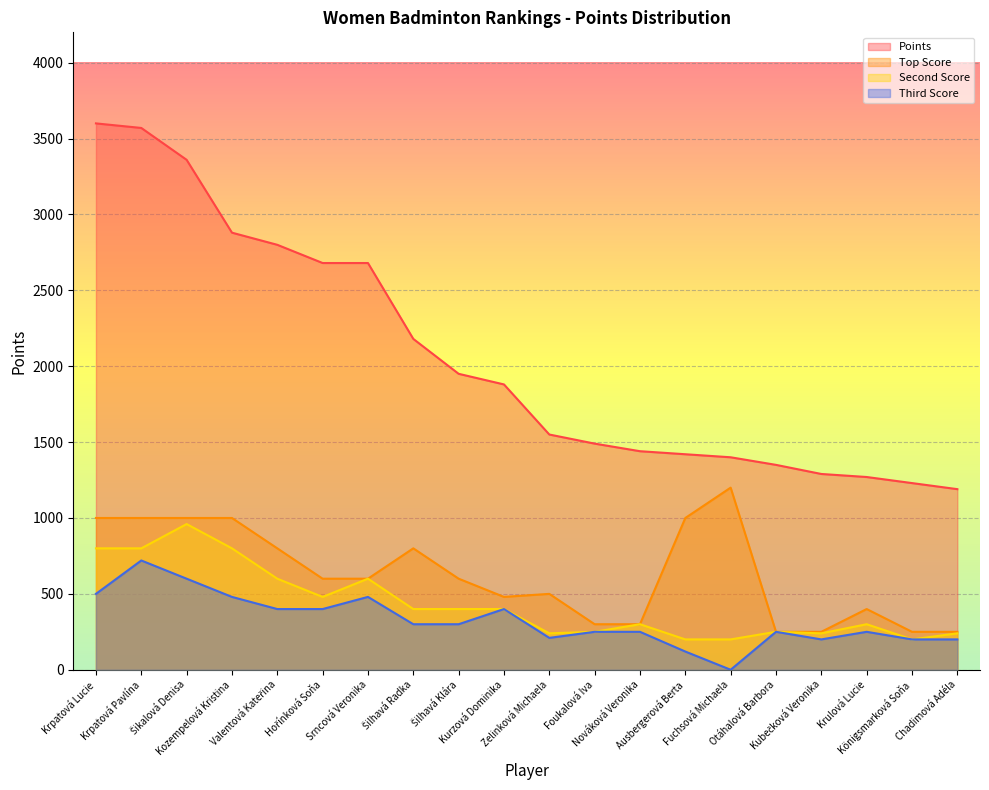

Which series has the largest range (max minus min)?

Points